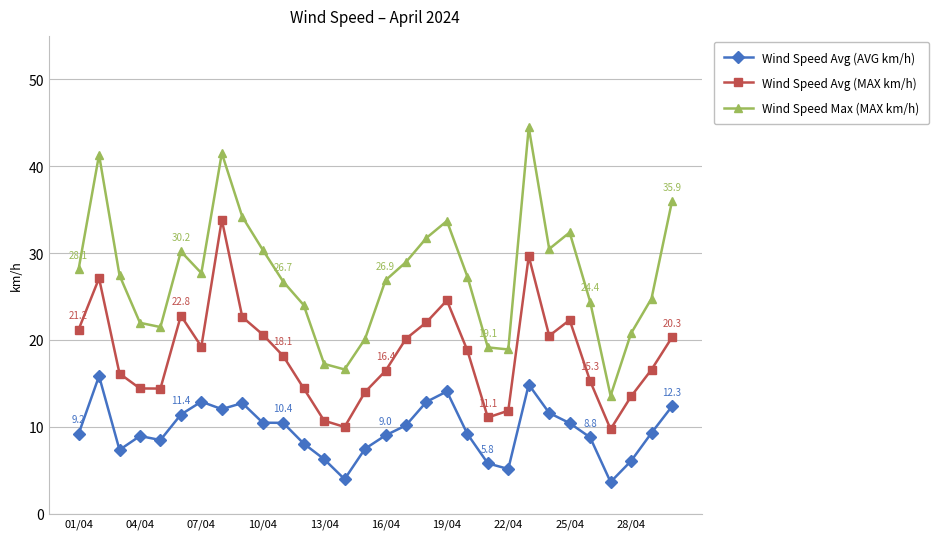

Rank the series by their average value, from highest to lowest.

Wind Speed Max (MAX km/h), Wind Speed Avg (MAX km/h), Wind Speed Avg (AVG km/h)